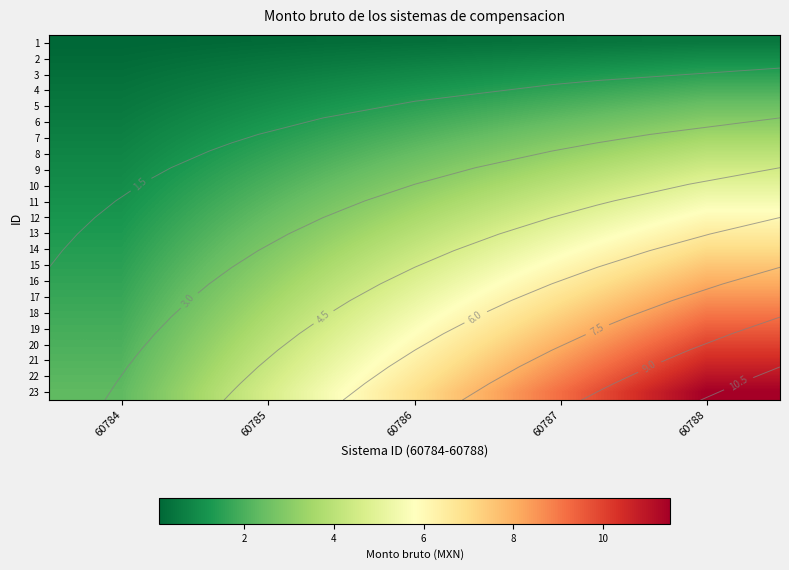

What is the difference between the 23 values at 60784 and 60785?

2.3